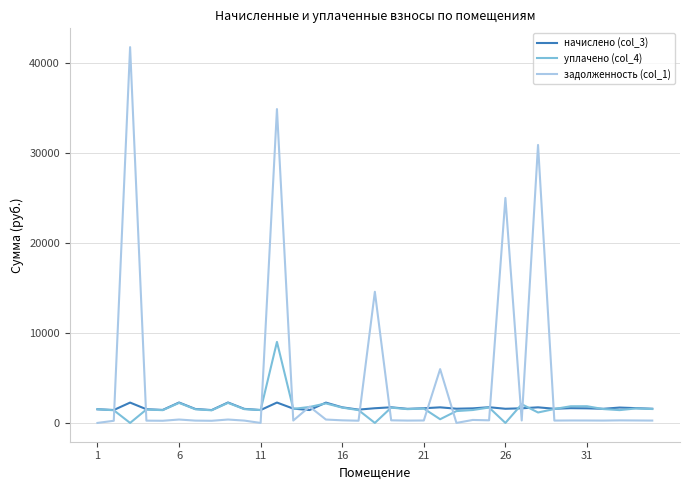

At how many categories does at least one series exceed 38907?

1